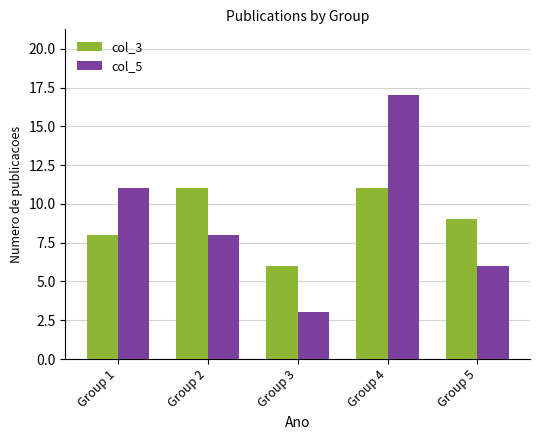

Reading left to right, list all the values displayed in this chart.

col_3: Group 1=8	Group 2=11	Group 3=6	Group 4=11	Group 5=9
col_5: Group 1=11	Group 2=8	Group 3=3	Group 4=17	Group 5=6